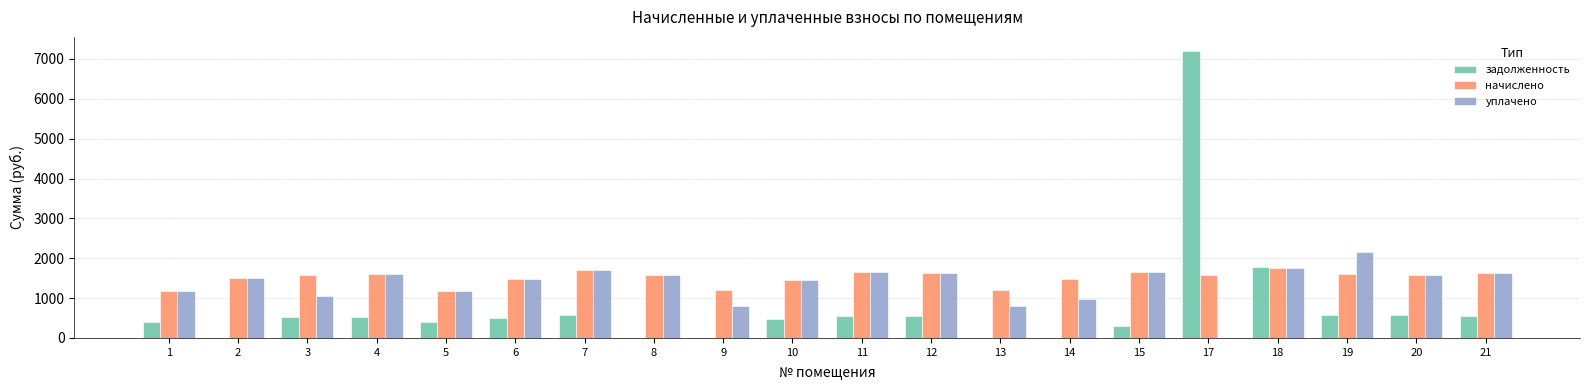

Which series changed the most between 17 and 20?

задолженность